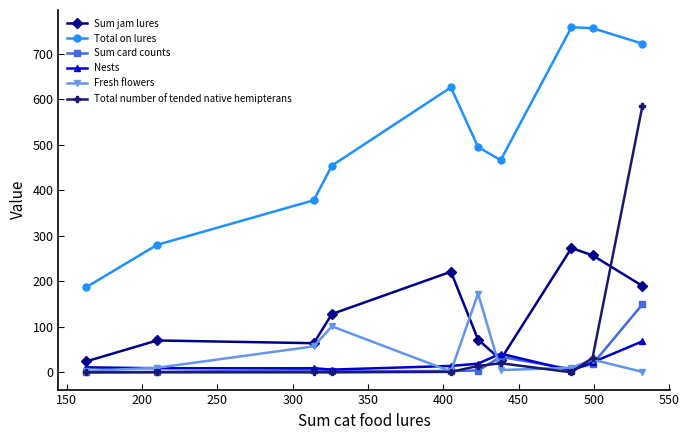

What is the greatest value displayed?

758